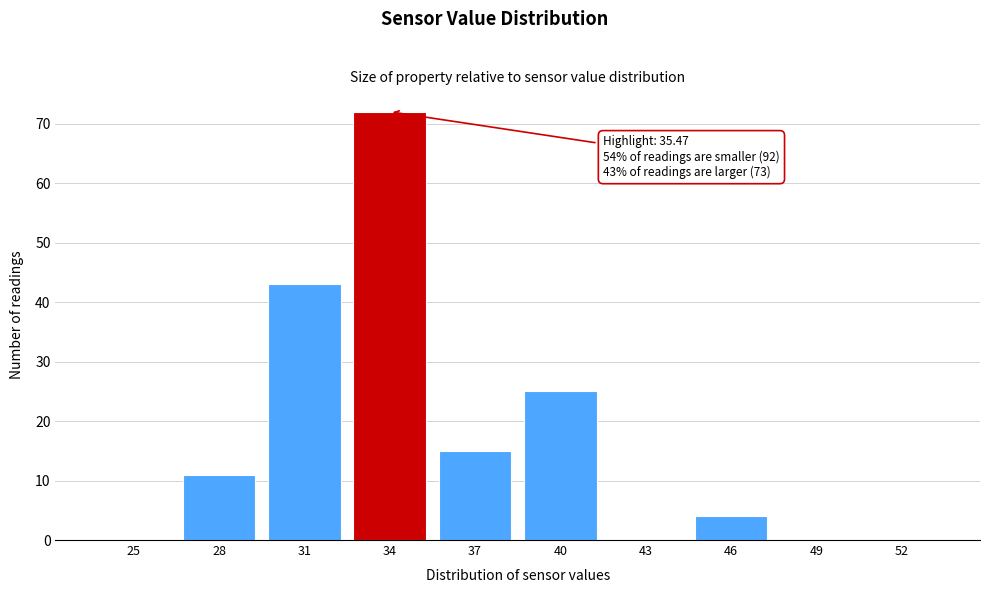

Reading left to right, extract all data points from this chart.

25=0	28=11	31=43	34=72	37=15	40=25	43=0	46=4	49=0	52=0